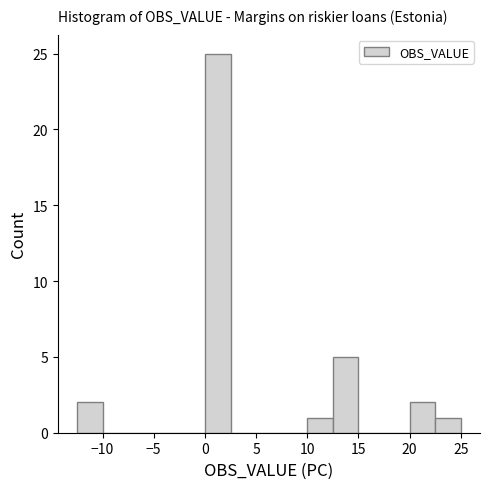

Reading left to right, transcribe this chart: for each bar, give the range it covers on the x-axis and its height. The values are not printed on the chart, so give them approximately, as read against the axis.

-12.5 to -10.0: 2
-10.0 to -7.5: 0
-7.5 to -5.0: 0
-5.0 to -2.5: 0
-2.5 to 0.0: 0
0.0 to 2.5: 25
2.5 to 5.0: 0
5.0 to 7.5: 0
7.5 to 10.0: 0
10.0 to 12.5: 1
12.5 to 15.0: 5
15.0 to 17.5: 0
17.5 to 20.0: 0
20.0 to 22.5: 2
22.5 to 25.0: 1